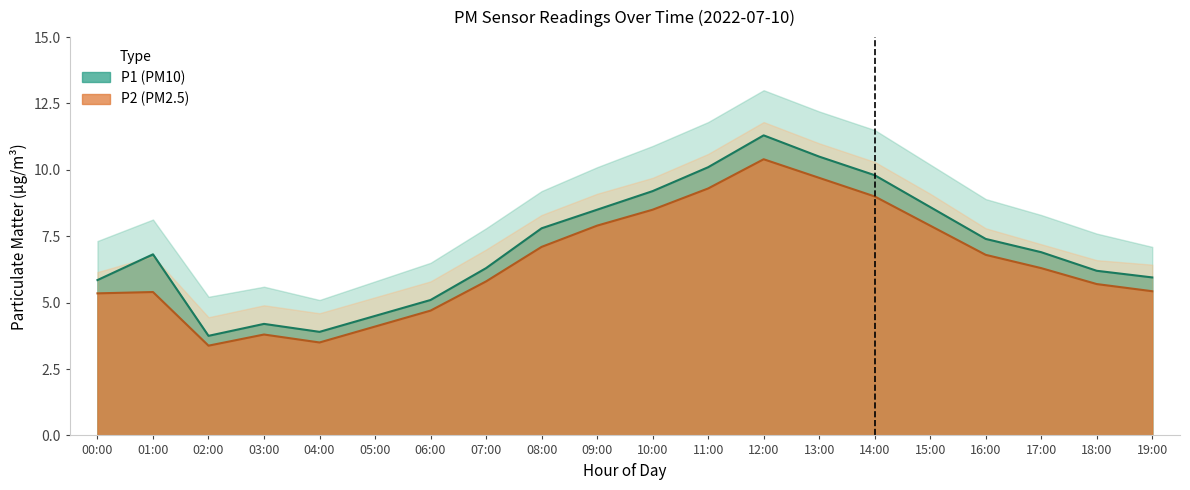

At which label is P2 closest to 6?

07:00